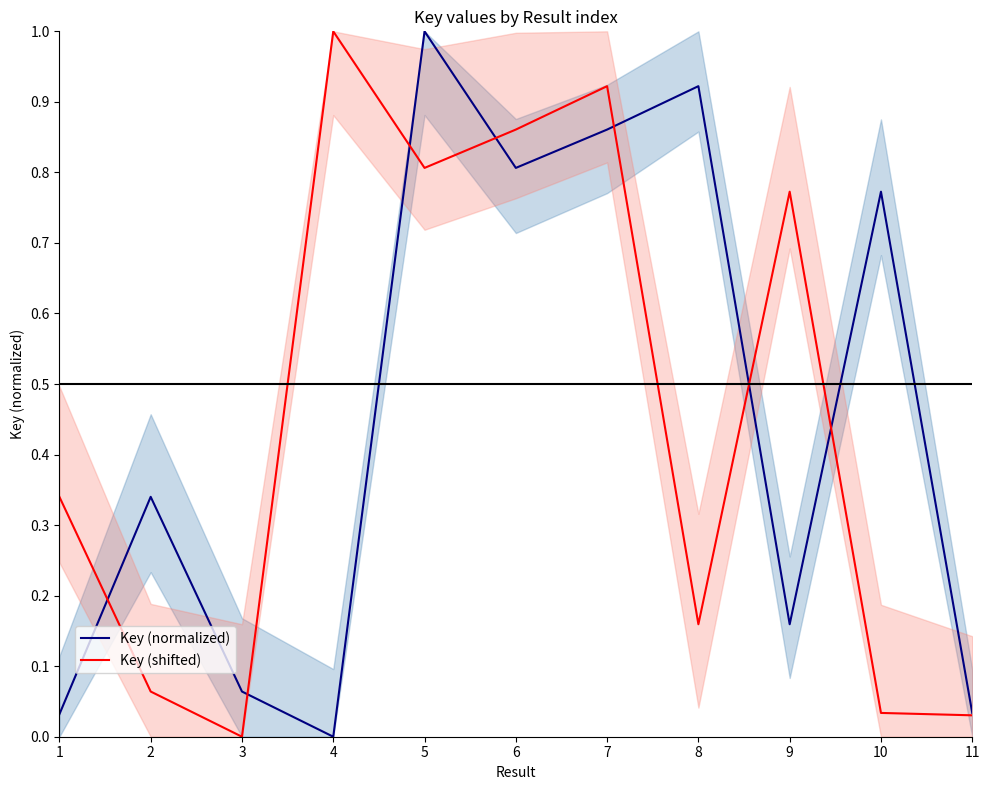

At how many categories does at least one series exceed 0?

11